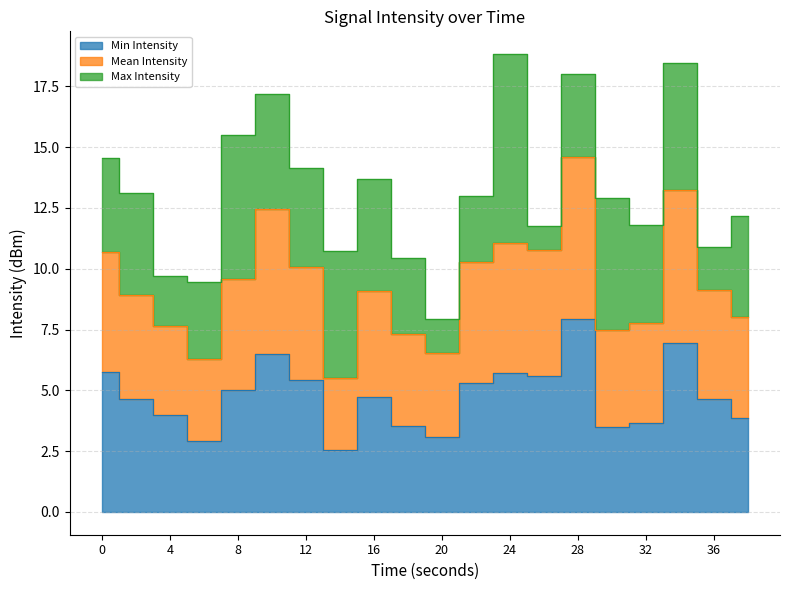

Where is the first local maximum for Min Intensity?

10